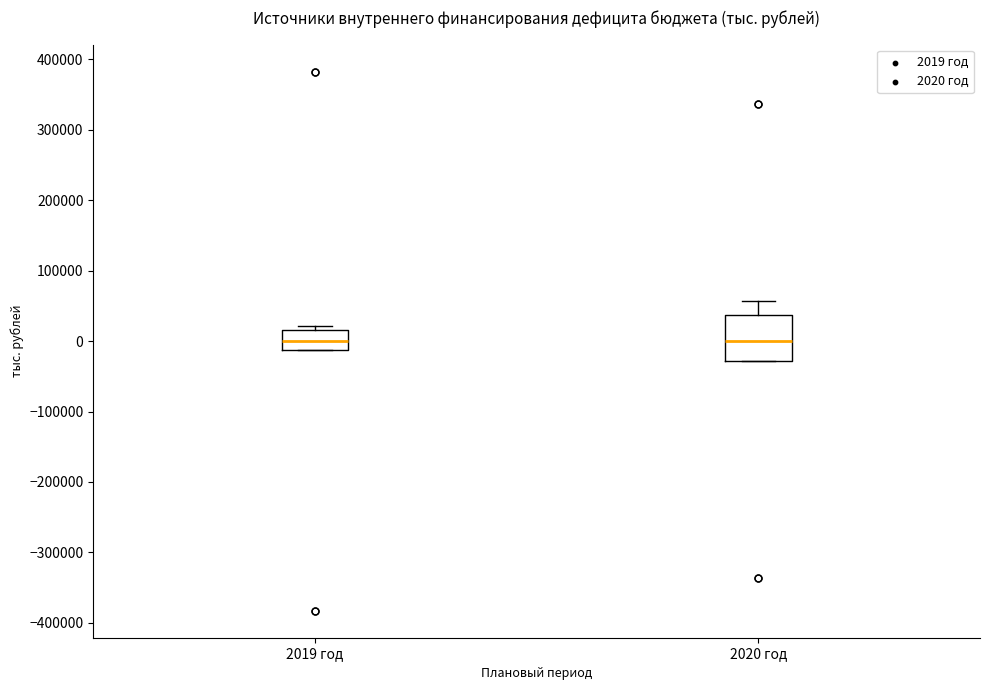

Reading left to right, read every box against the y-axis: the position of its median line, the range the box covers, and the ends of its whiskers. The values are not printed on the chart, so give them approximately, as read against the axis.

2019 год: median 0, box -10000 to 20000, whiskers -10000 to 20000 (just above the box's upper edge)
2020 год: median 0, box -30000 to 40000, whiskers -30000 to 60000